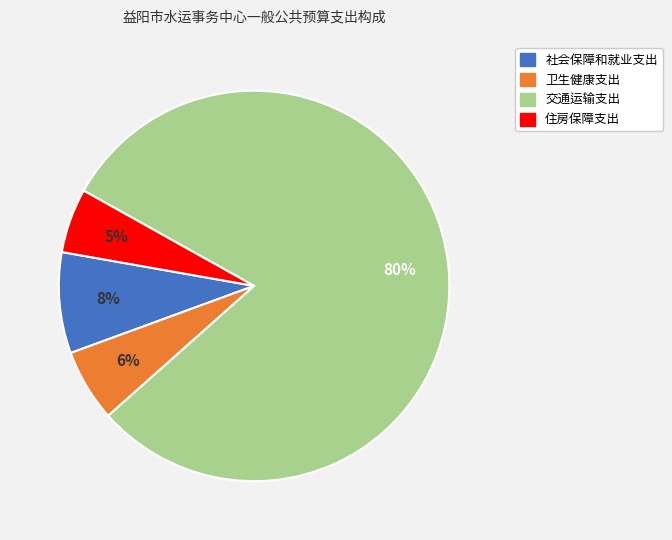

Which slice represents more than half of the pie?

交通运输支出